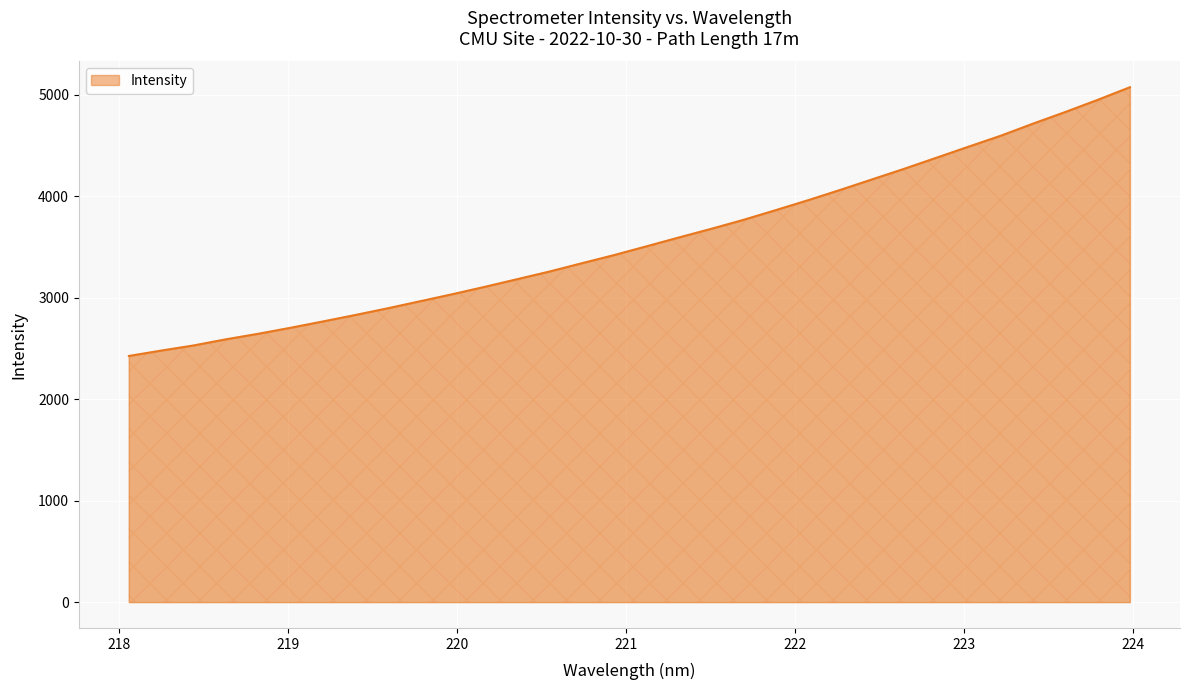

How many lines are shown in the chart?

1